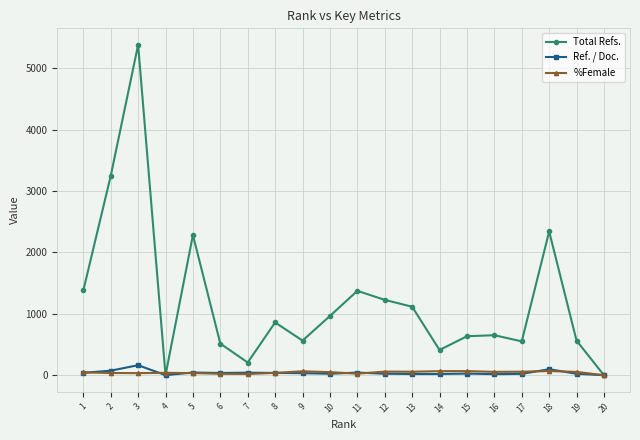

Which category has the highest value across all series?

3